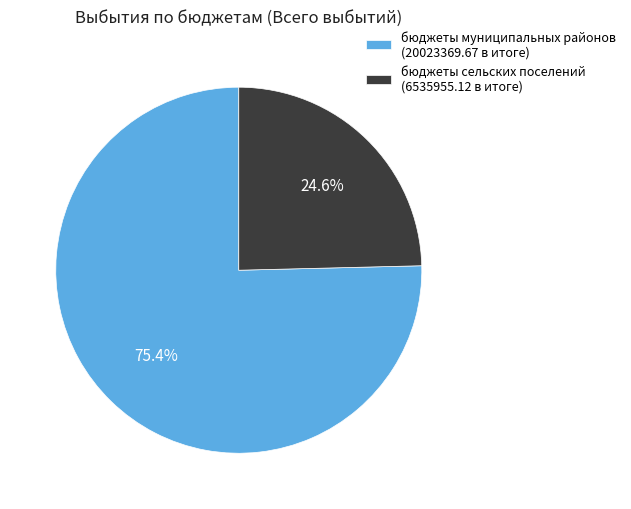

To the nearest percent, what is the average slice percentage?

50%